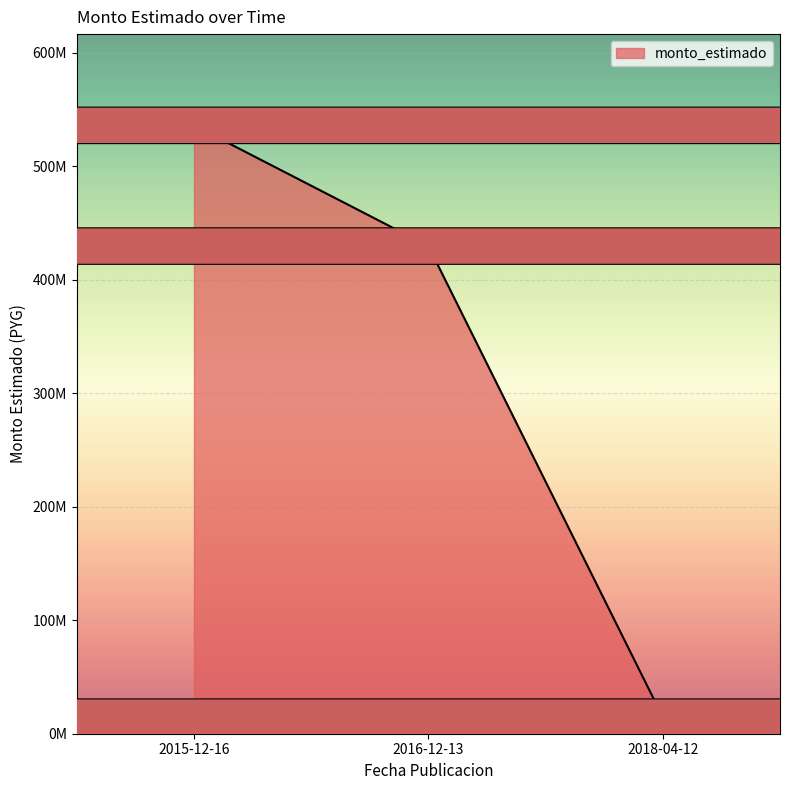

Does the chart display data point markers on the line(s)?

No